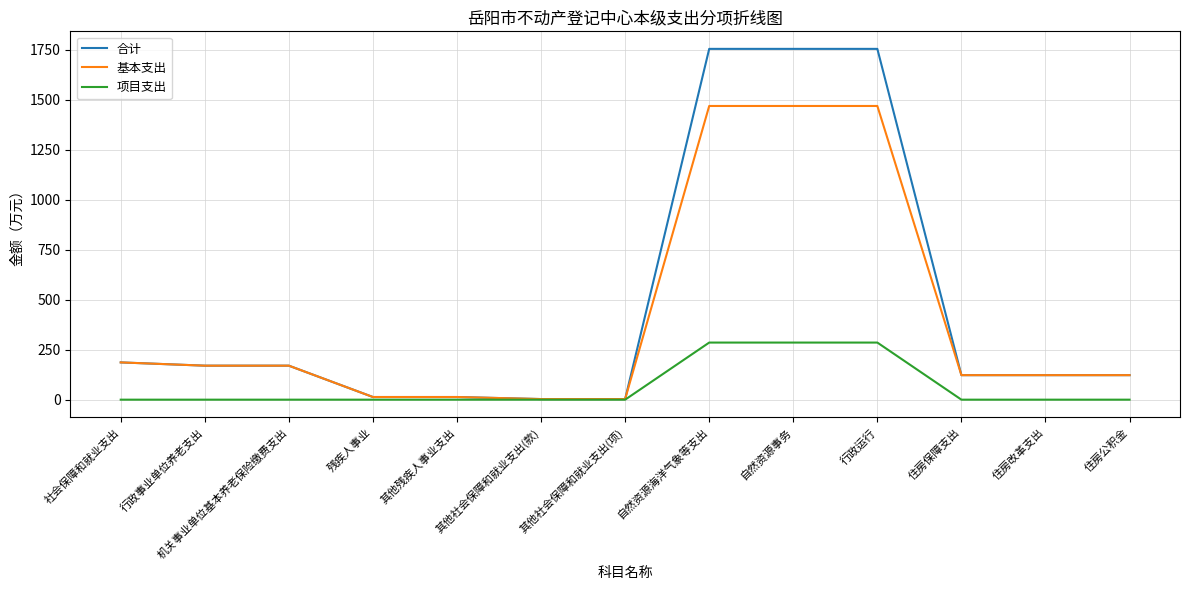

True or false: 基本支出 has a value of 331.9 at 社会保障和就业支出.

False